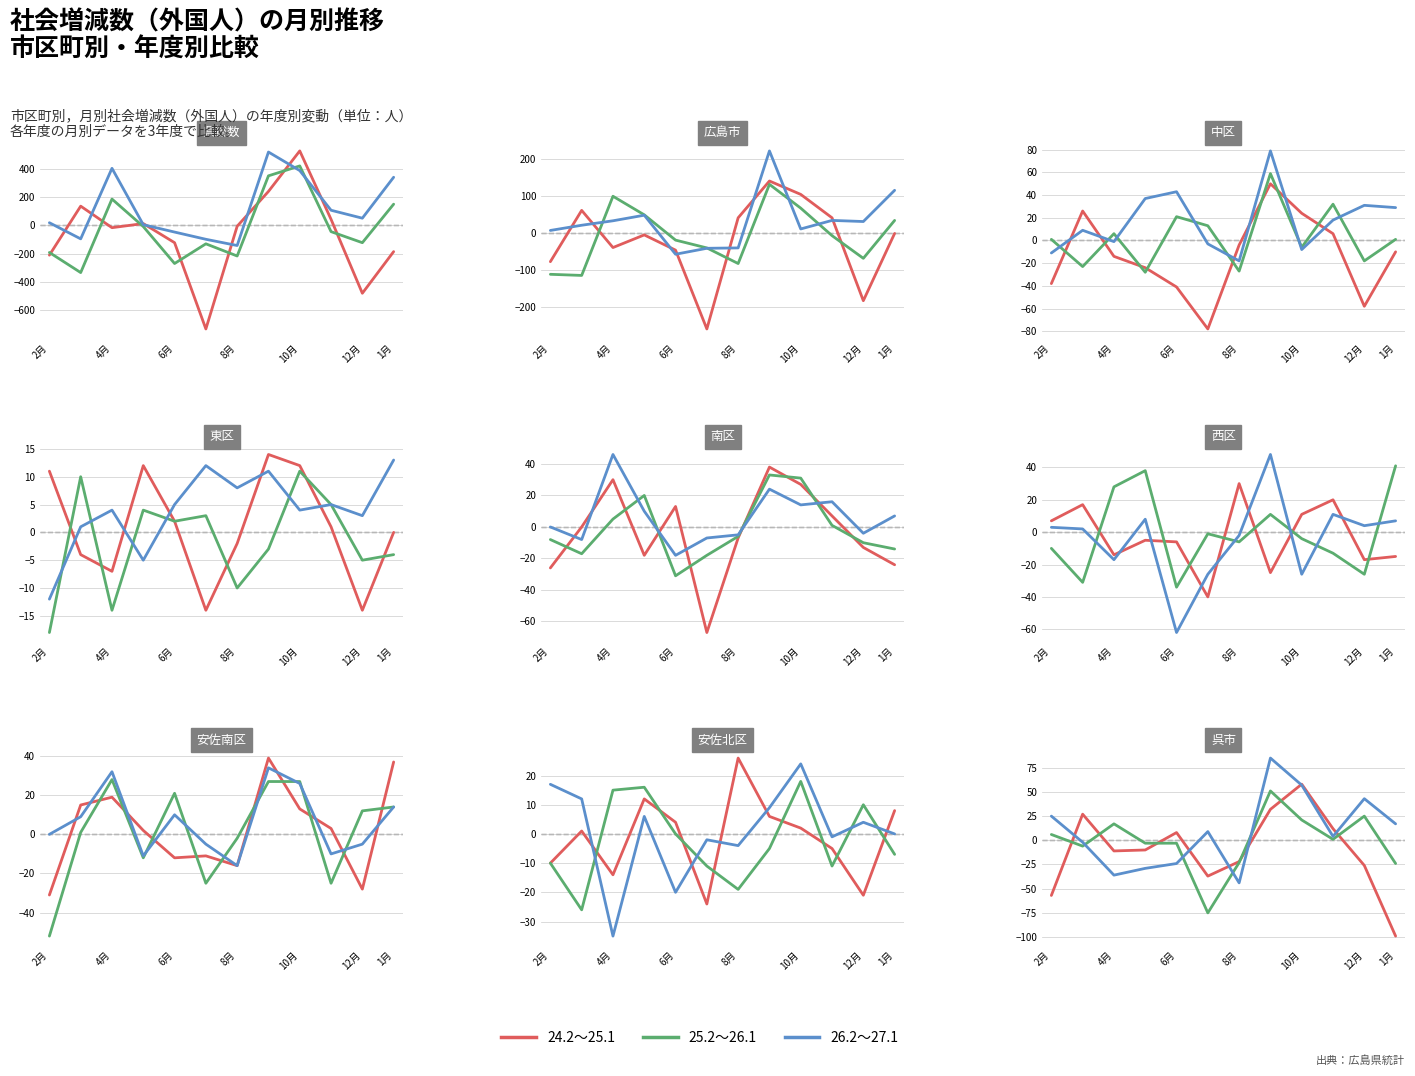

Which label corresponds to the largest value in the chart?

10月